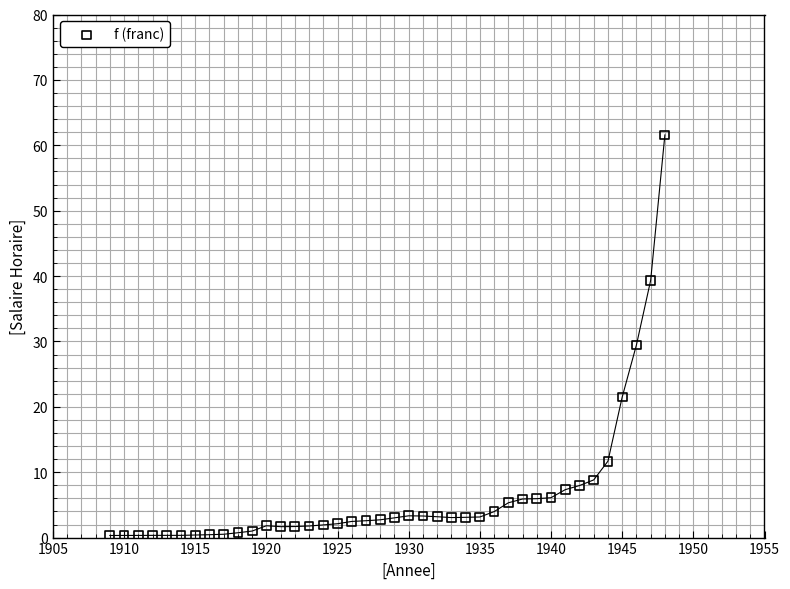

What is the range of Y values (max minus min)?

61.3